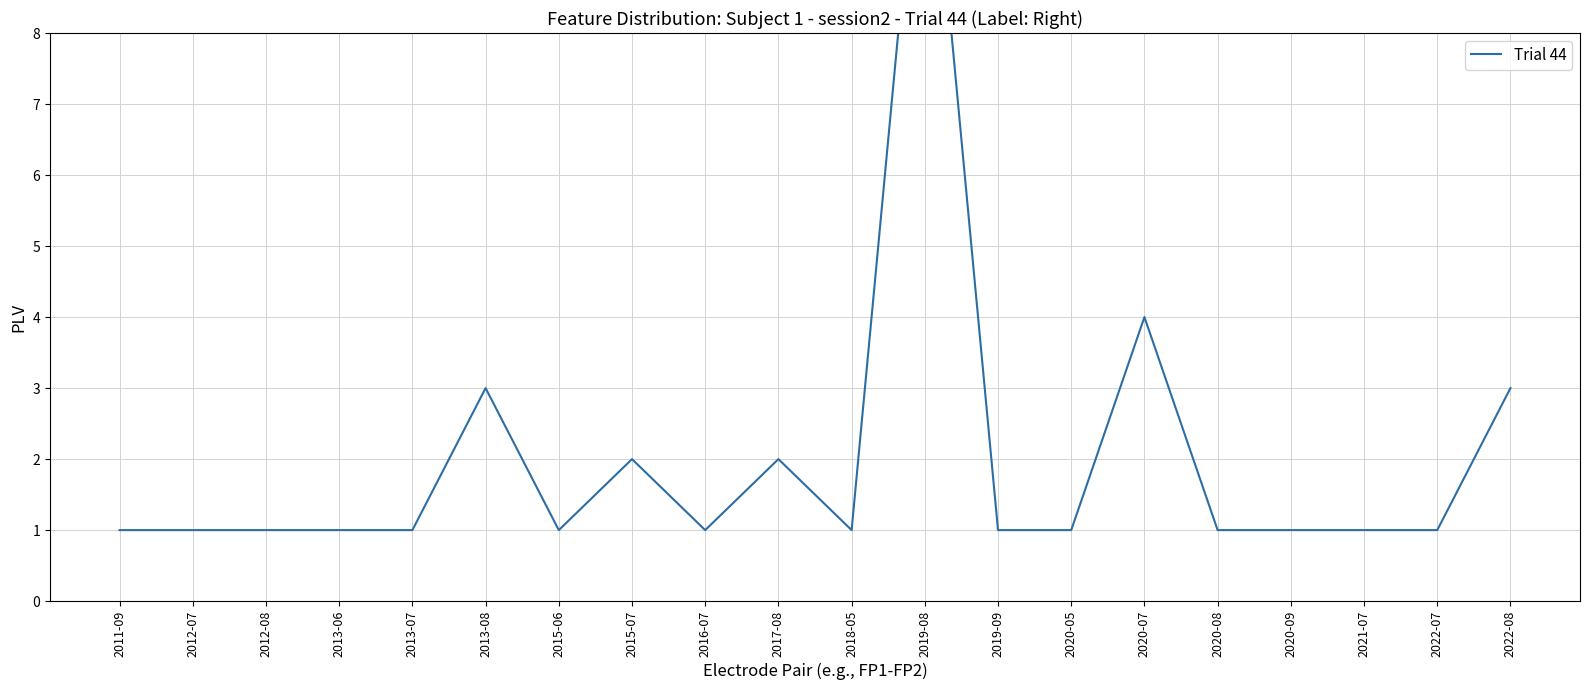

True or false: the data shows 3 at 2013-08.

True